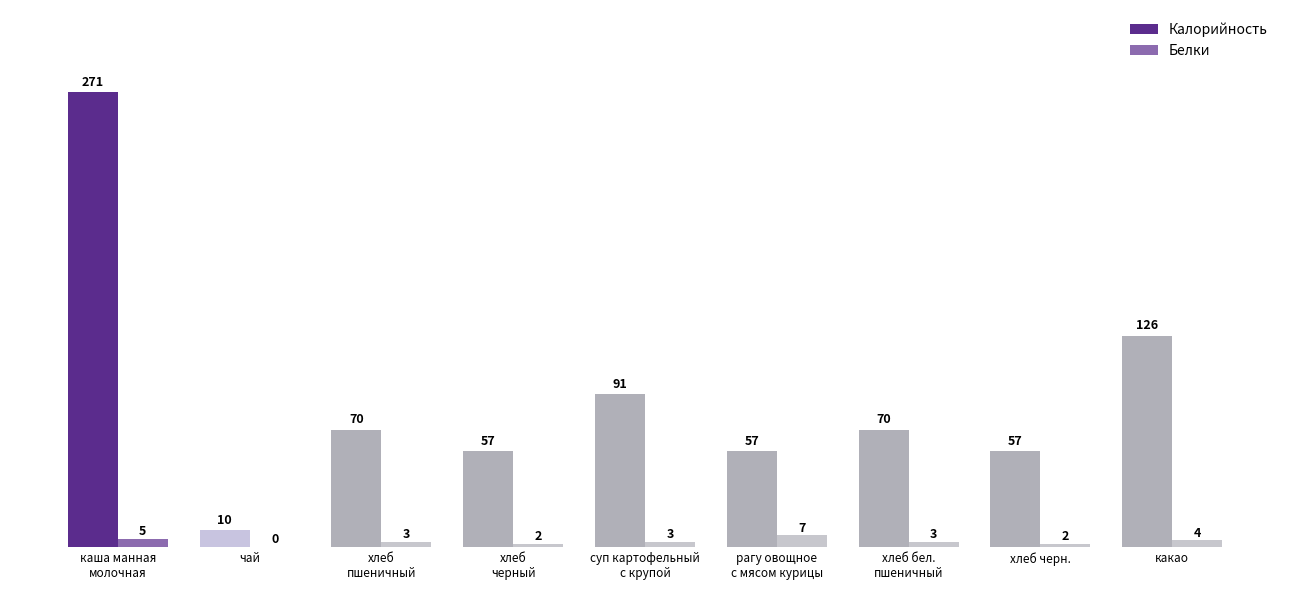

How many groups of bars are there?

9